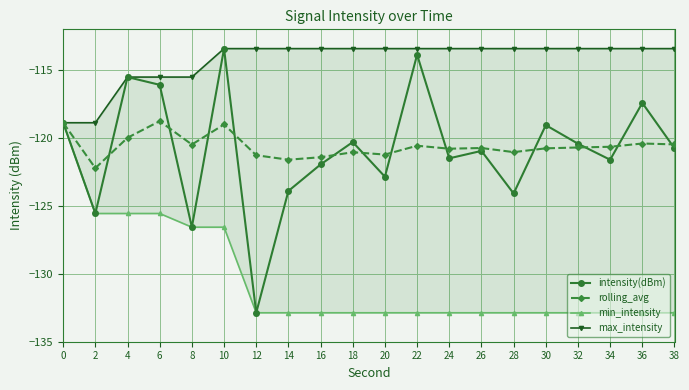

At which category is the sum across all series the highest?

10